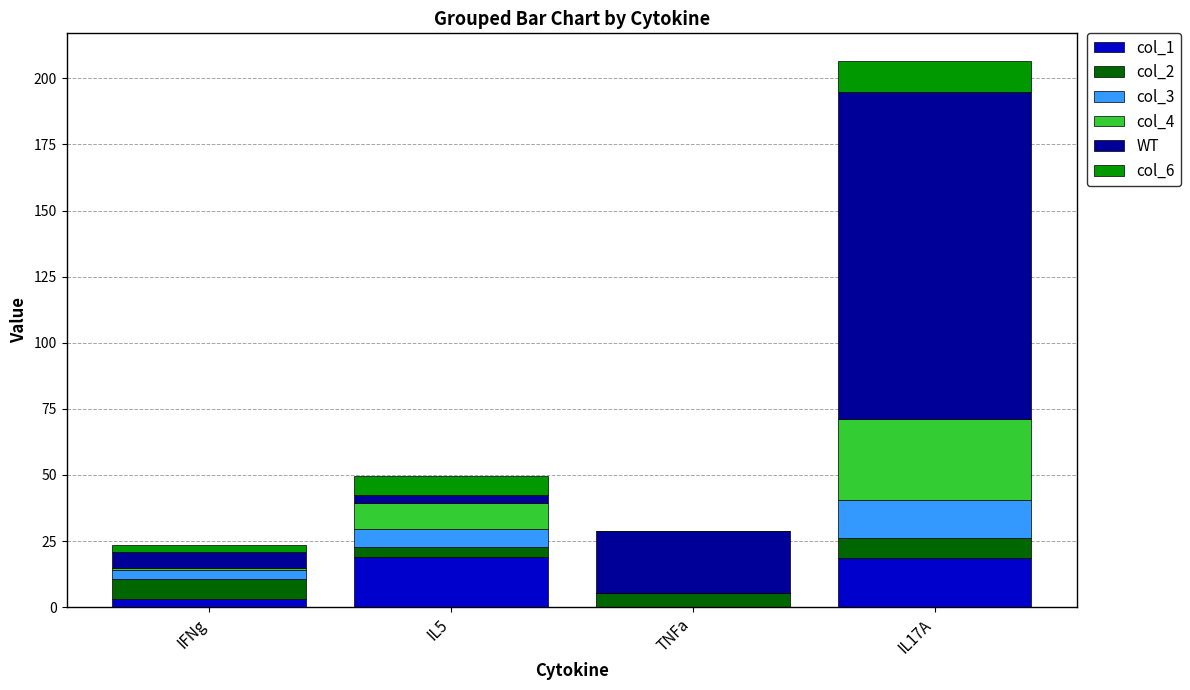

At which category is the sum across all series the highest?

IL17A